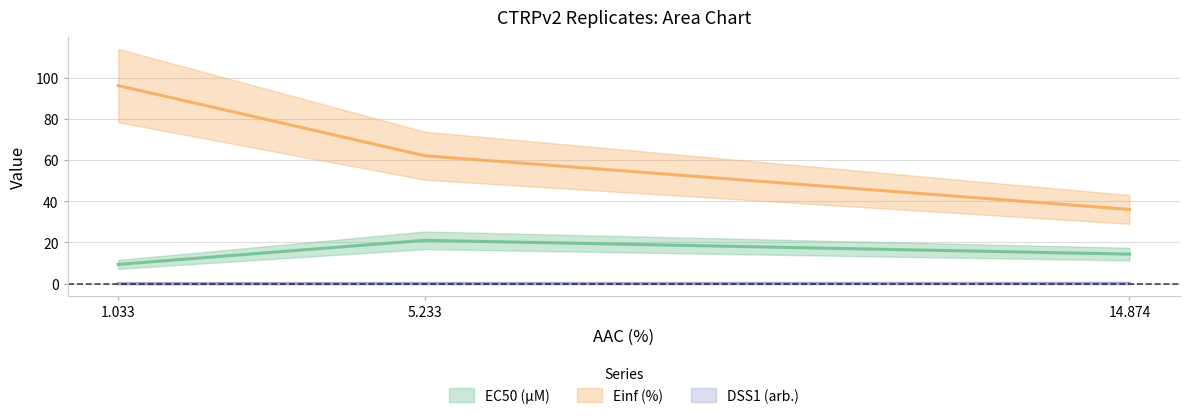

How many series are shown in this chart?

3